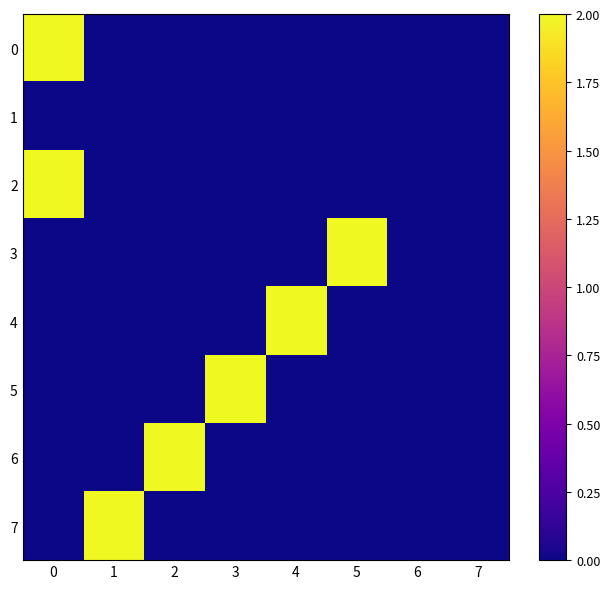

Rank the series by their maximum value, from lowest to highest.

row_1, row_0, row_2, row_3, row_4, row_5, row_6, row_7